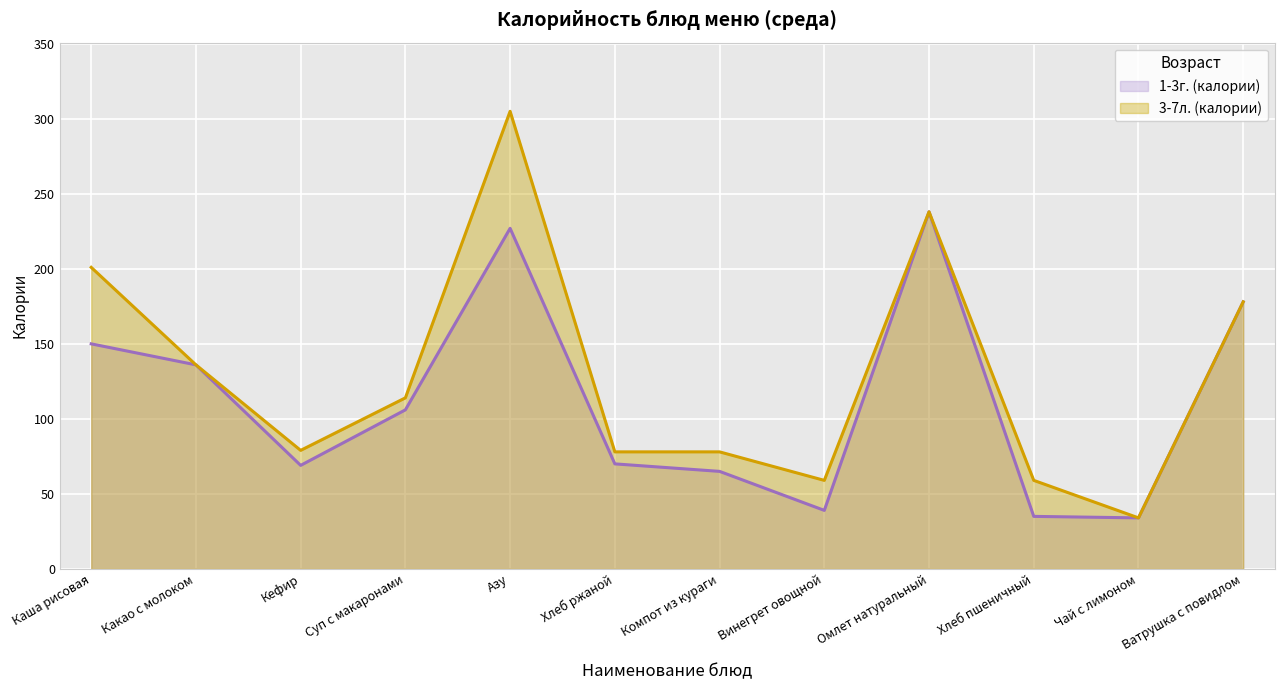

In 1-3г. (калории), how many points are higher than both neighbors (excluding endpoints)?

2